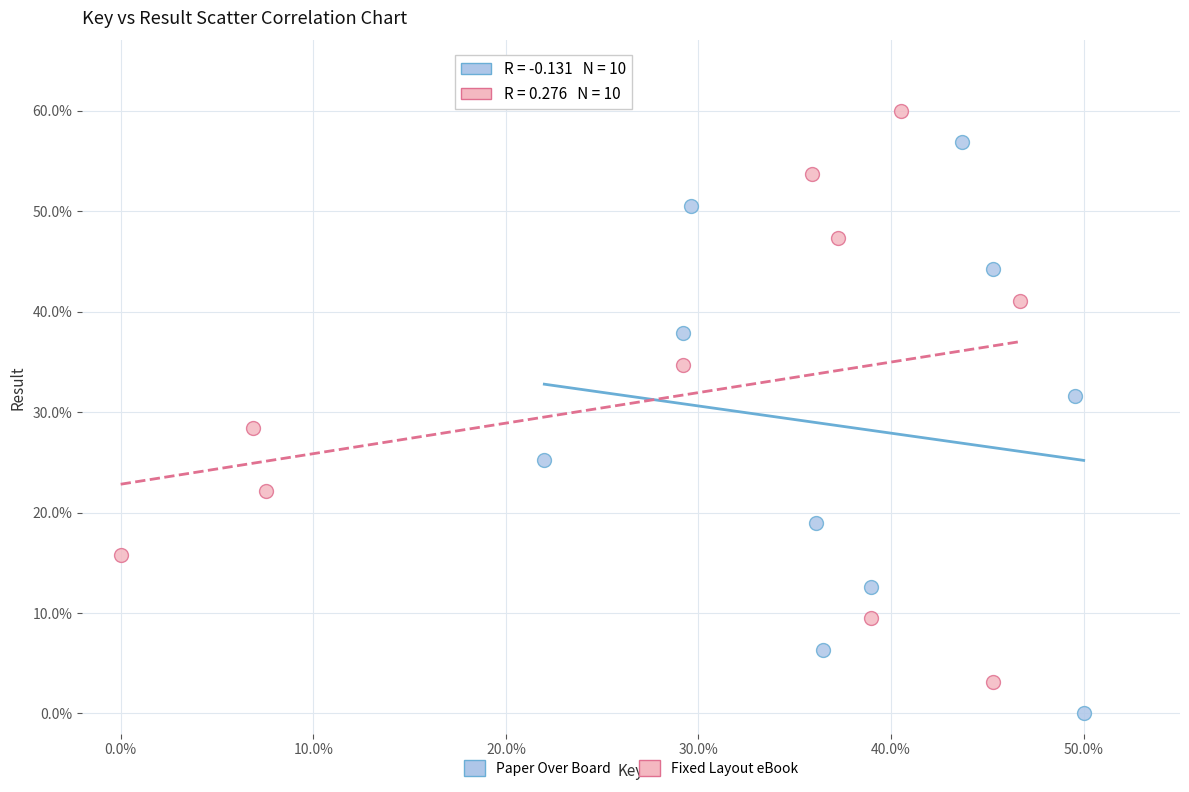

What are all the series names shown in the legend?

Paper Over Board, Fixed Layout eBook